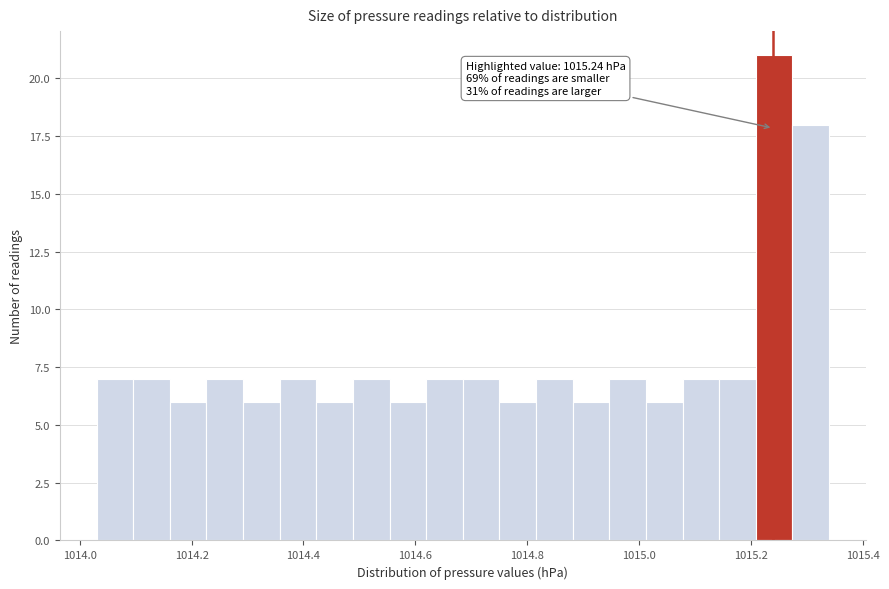

Read against the x-axis, roughly where is the centre of the tallest bar?

1015.24